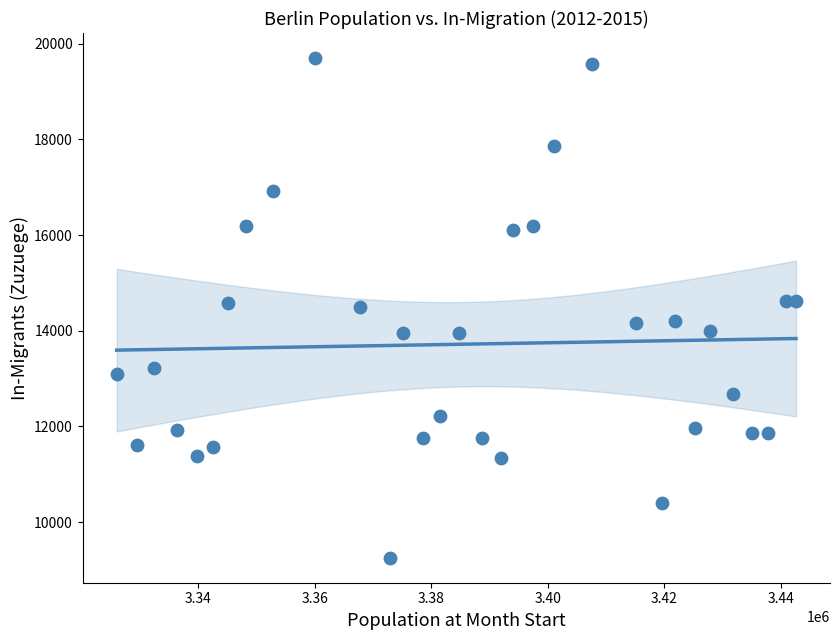

What is the range of Y values (max minus min)?

10448